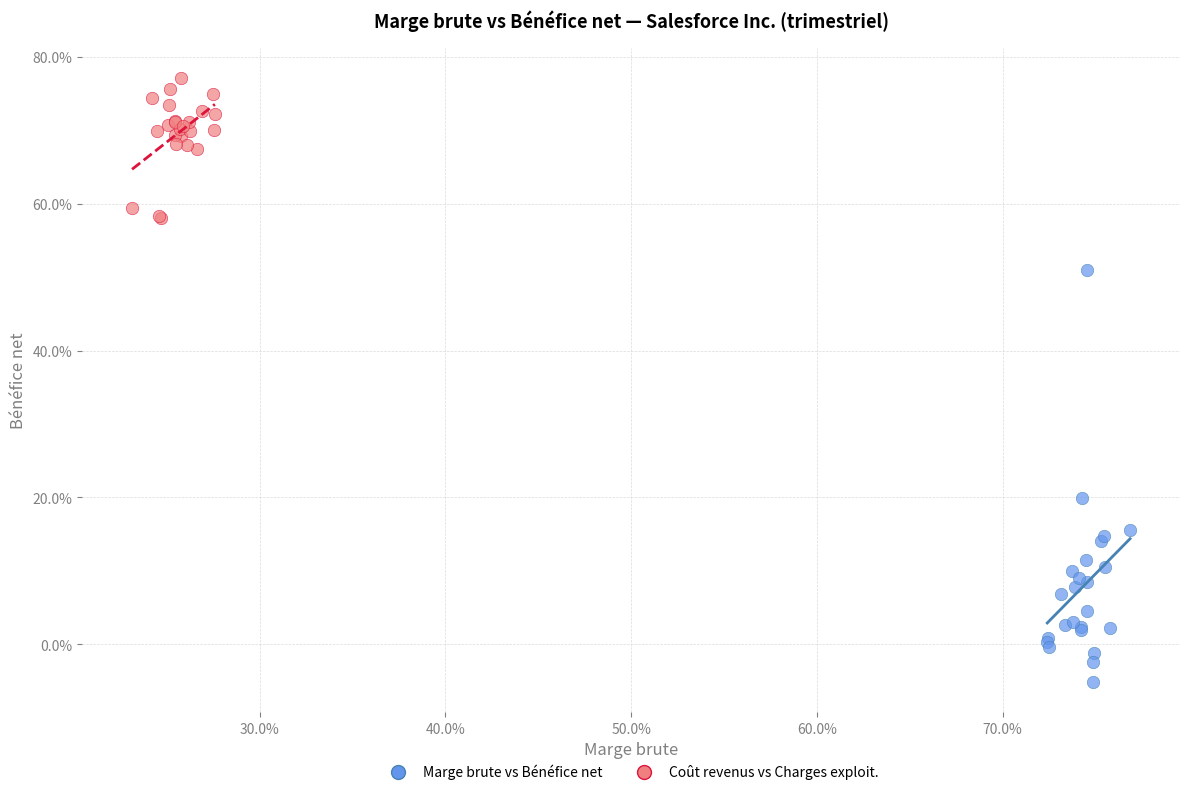

Which series contains the lowest Y value?

Marge brute vs Bénéfice net